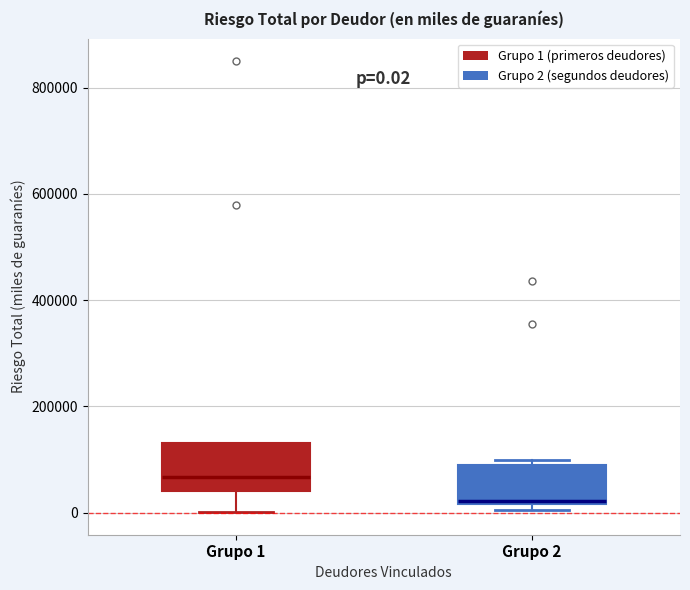

Which box has the lowest median line?

Grupo 2